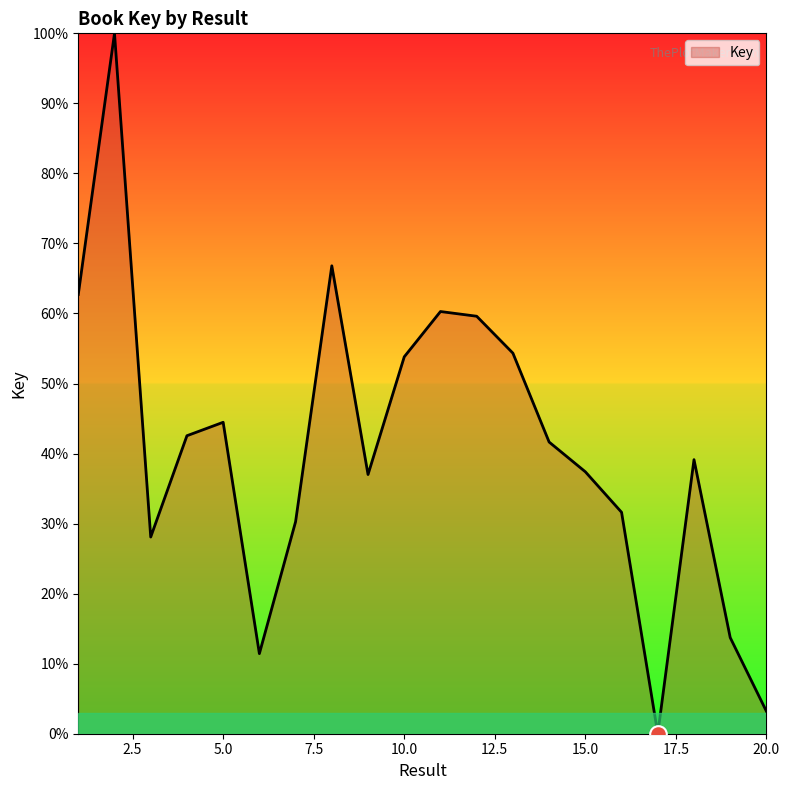

How many values are below 41?

10